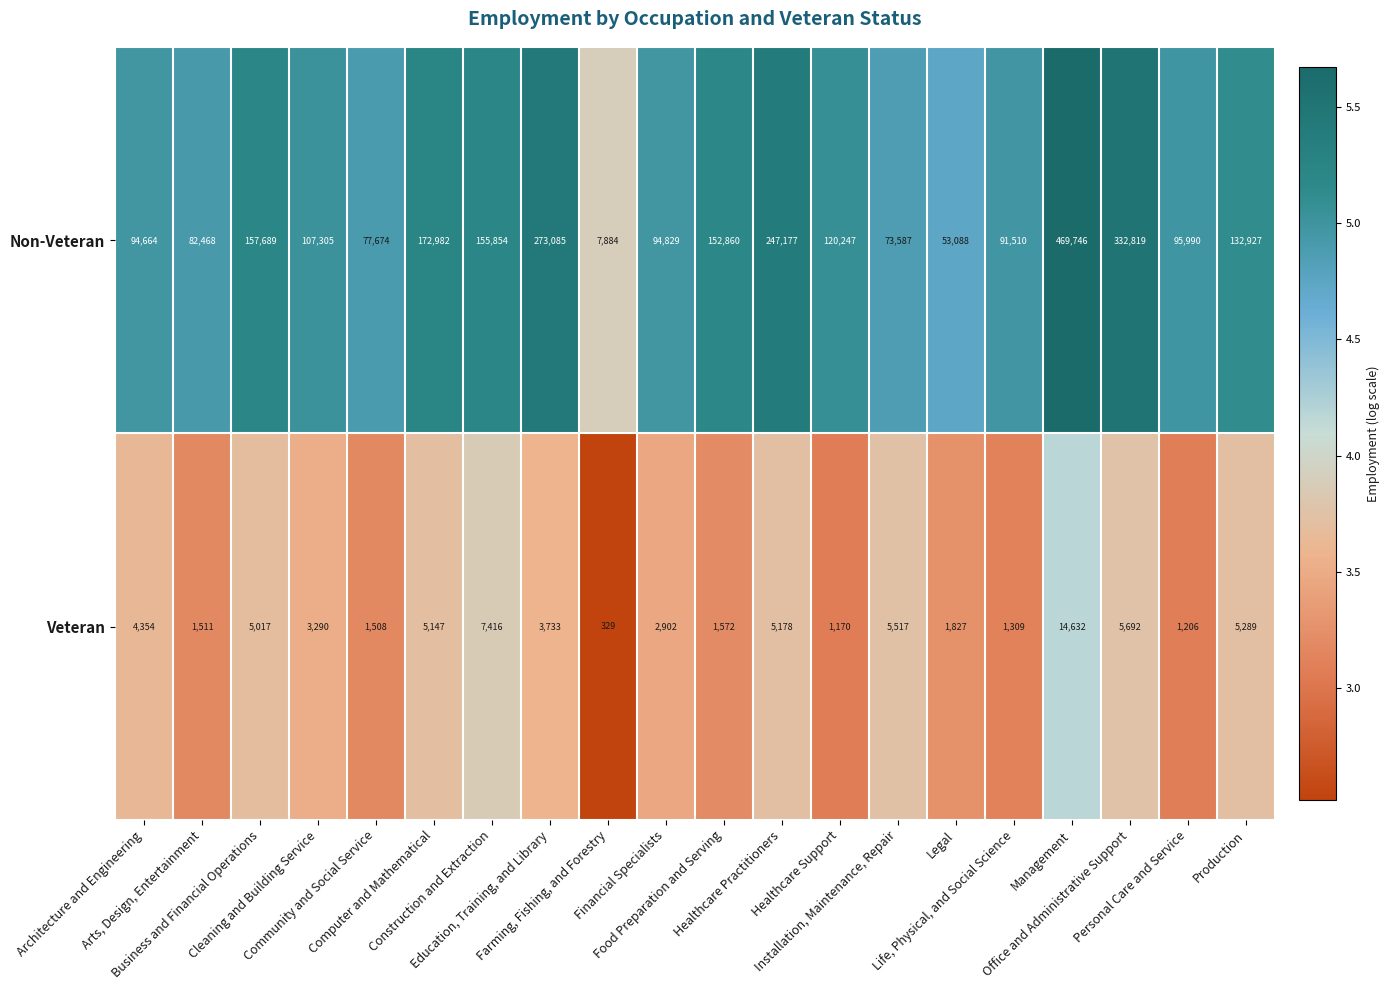

Which series changed the most between Business and Financial Operations and Education, Training, and Library?

Non-Veteran